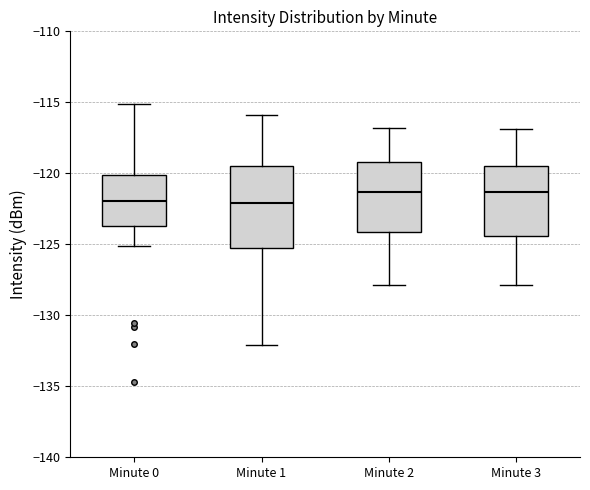

Reading left to right, read every box against the y-axis: the position of its median line, the range the box covers, and the ends of its whiskers. The values are not printed on the chart, so give them approximately, as read against the axis.

Minute 0: median -122.0, box -123.5 to -120.0, whiskers -125.0 to -115.0
Minute 1: median -122.0, box -125.5 to -119.5, whiskers -132.0 to -116.0
Minute 2: median -121.5, box -124.0 to -119.0, whiskers -128.0 to -117.0
Minute 3: median -121.5, box -124.5 to -119.5, whiskers -128.0 to -117.0